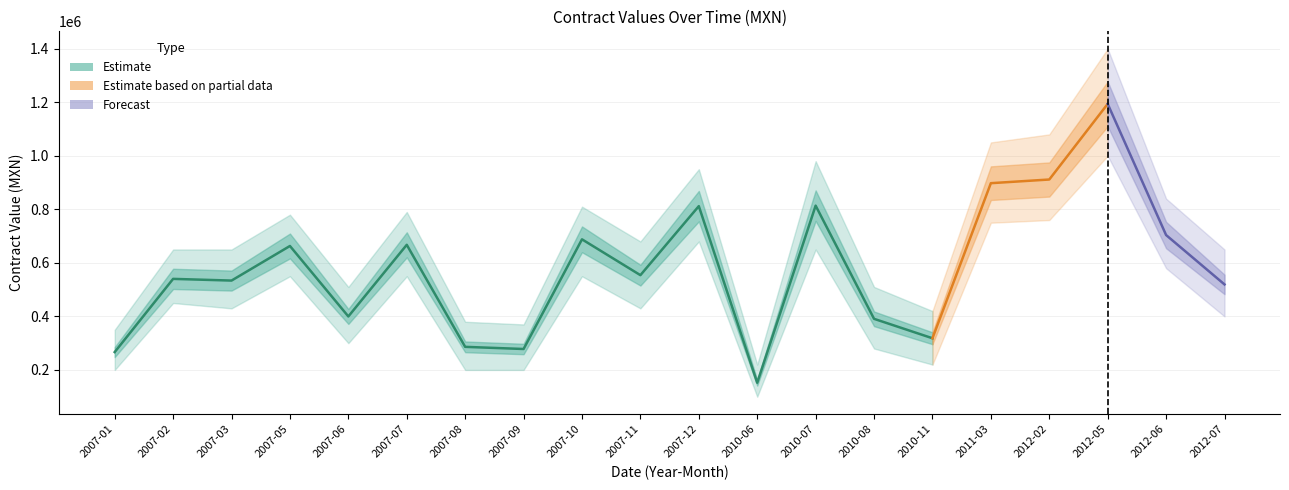

Which category has the lowest value in the contracts.value.amount series?

2010-06